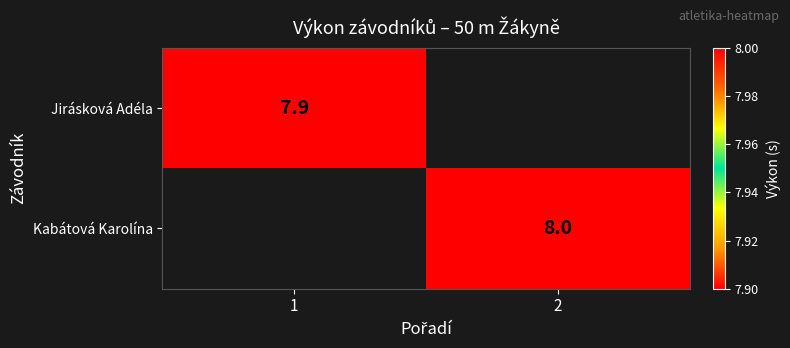

The value of Kabátová Karolína at 2 is 8.0. True or false?

True